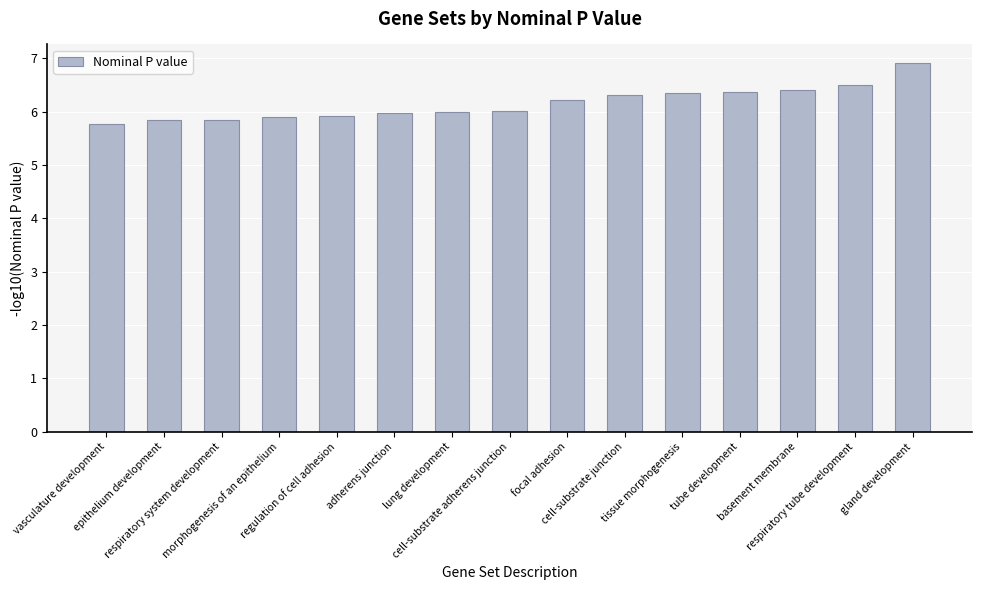

What is the value of the 1st bar from the left?

5.8